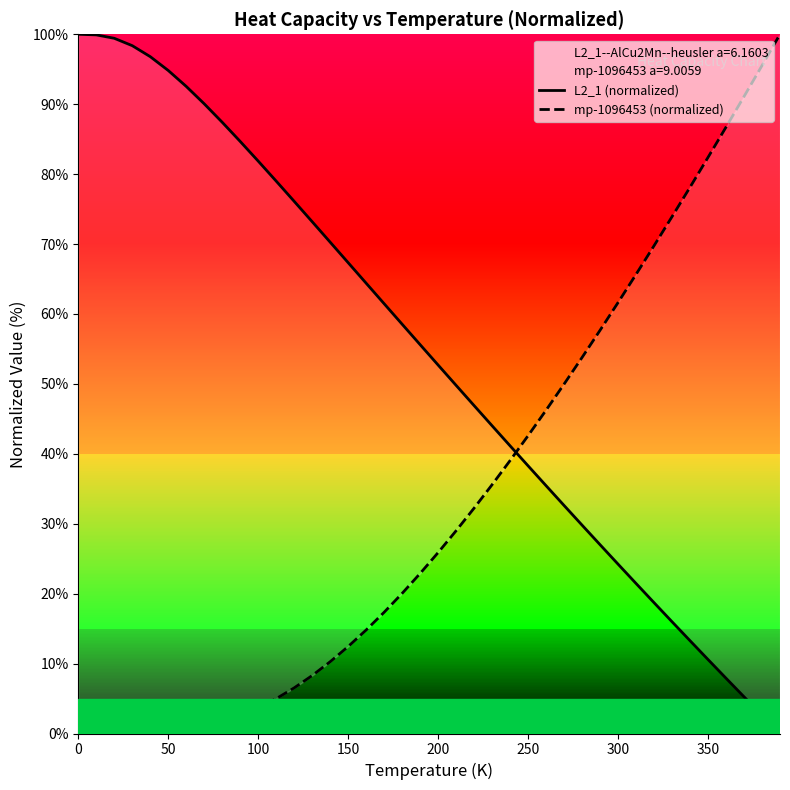

What is the value of the L2_1 (normalized) point at the 10th from the left?

84.7